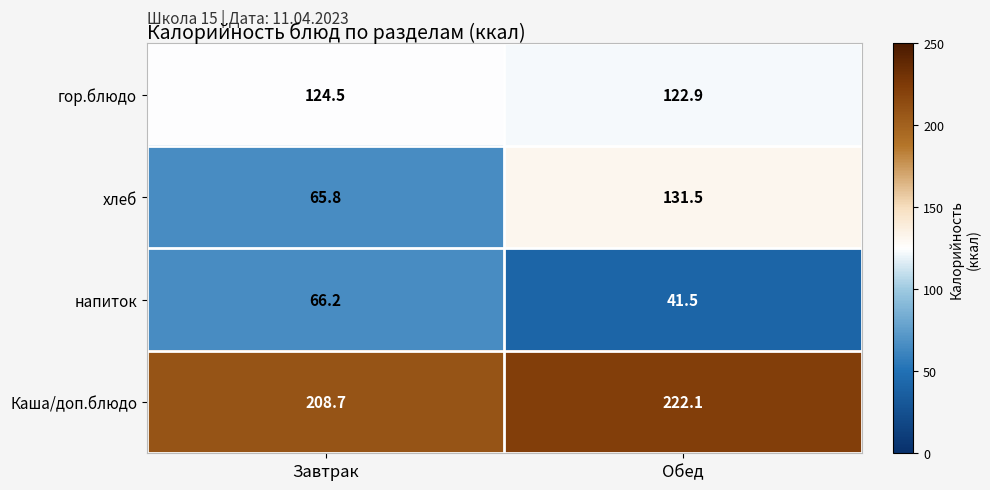

Reading left to right, transcribe all the data shown in this chart.

гор.блюдо: 124.5	122.9
хлеб: 65.8	131.5
напиток: 66.2	41.5
Каша/доп.блюдо: 208.7	222.1